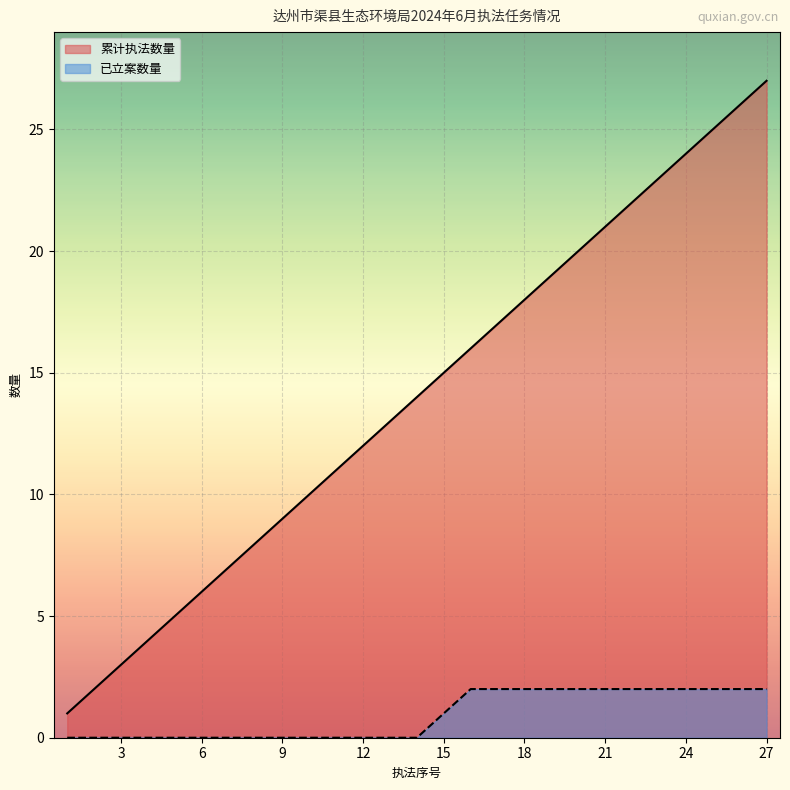

What is the difference between the second highest and minimum values in the 已立案数量 series?

2